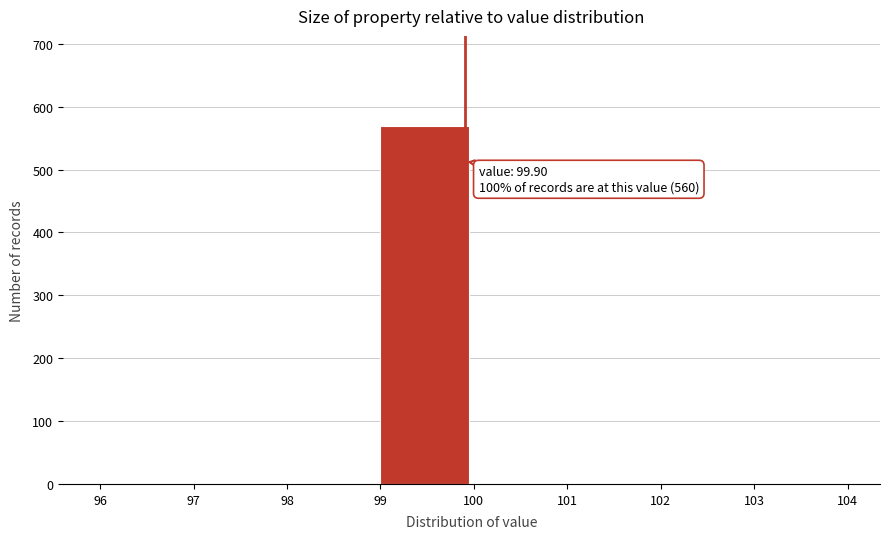

Over which range of the x-axis is the bar tallest?

99 to 100